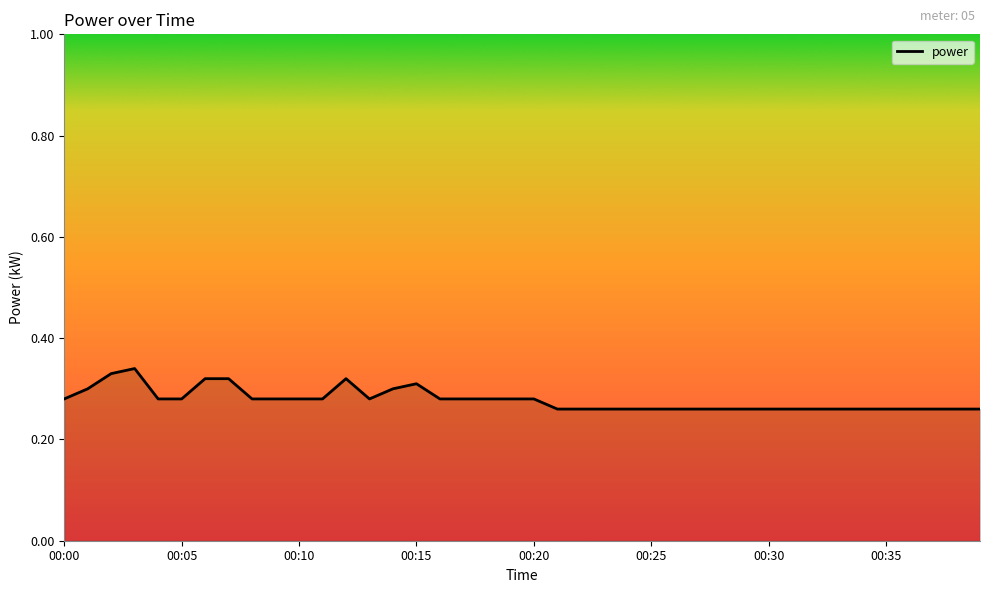

What is the difference between the second highest and minimum values?

0.1